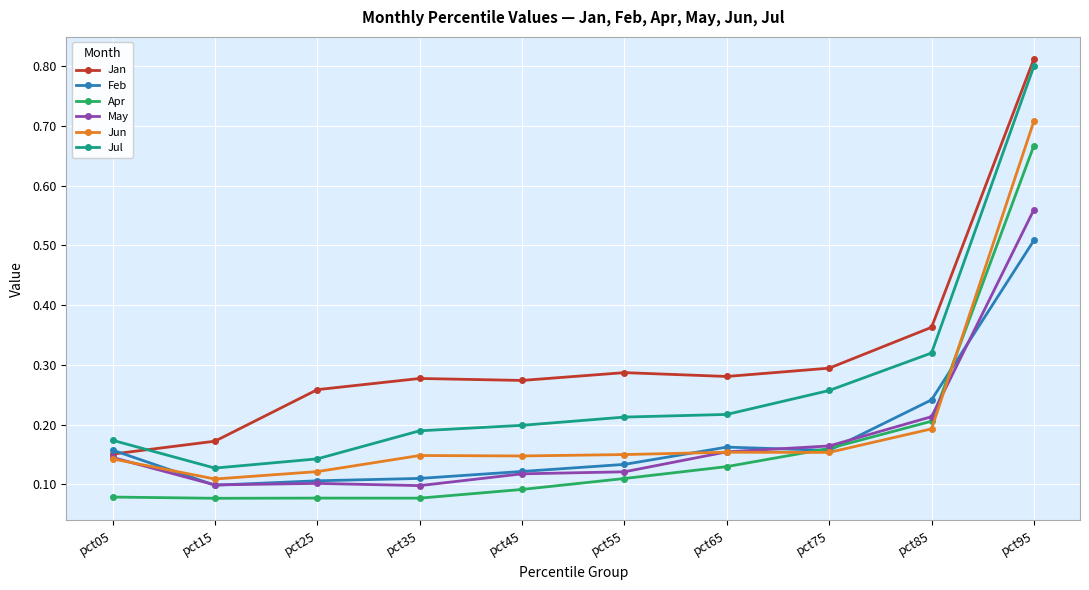

Which series has the largest total across all categories?

Jan